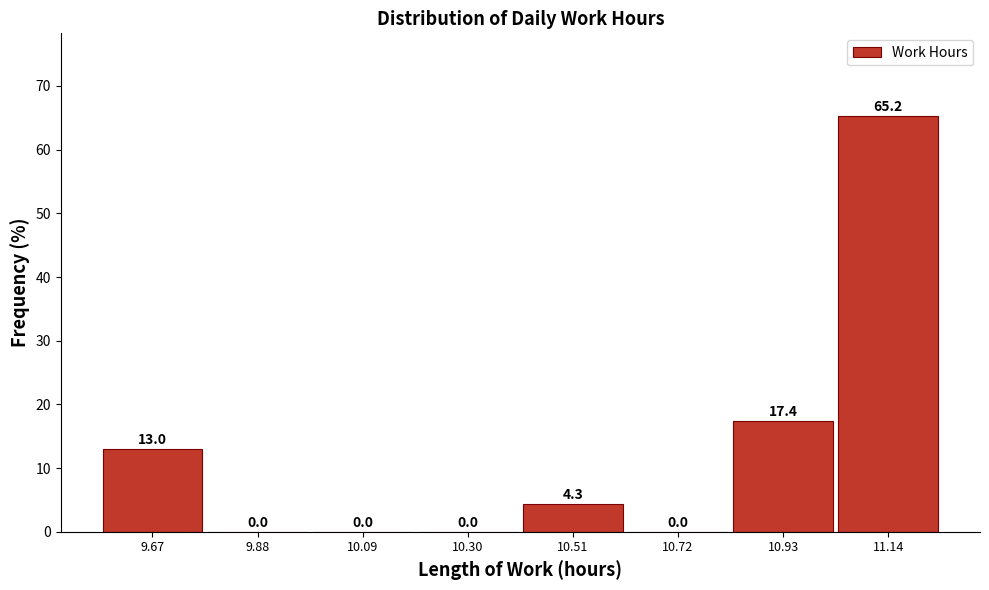

Over which range of the x-axis is the bar tallest?

11.05 to 11.25